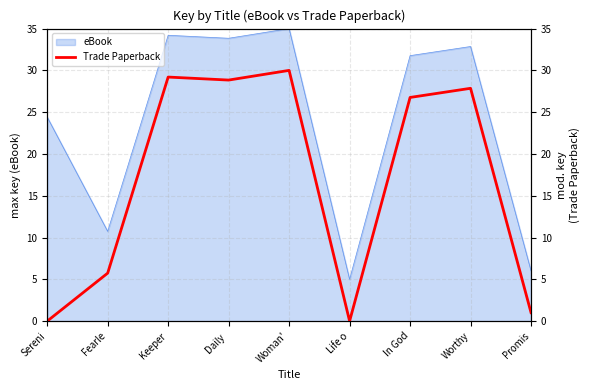

List the labels in order of value, largest first.

Woman', Keeper, Daily , Worthy, In God, Fearle, Promis, Sereni, Life o